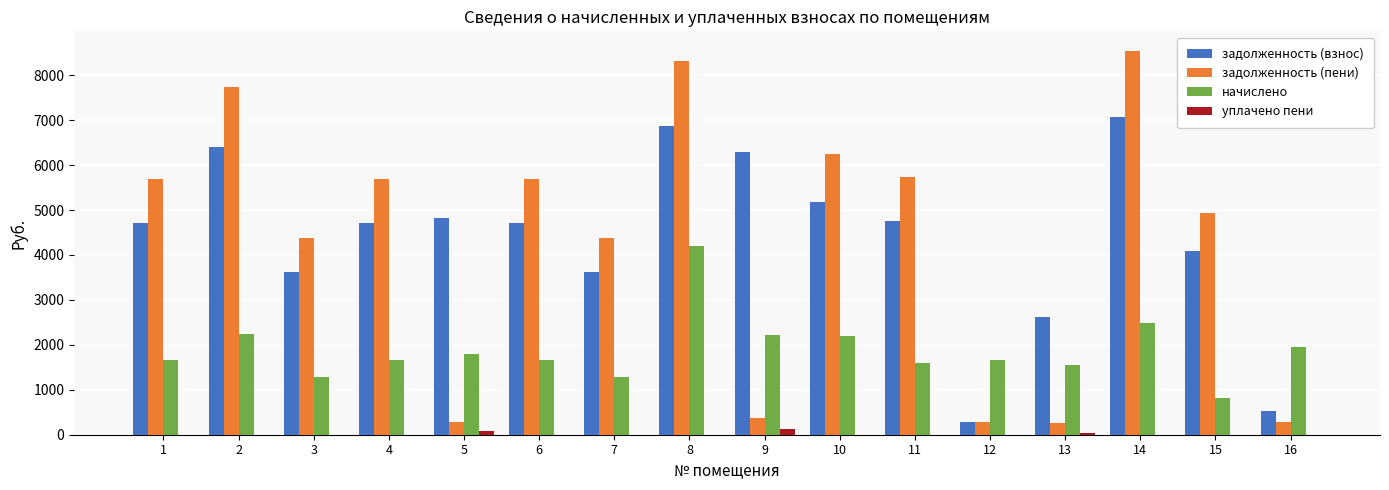

Which series has the largest range (max minus min)?

задолженность (пени)